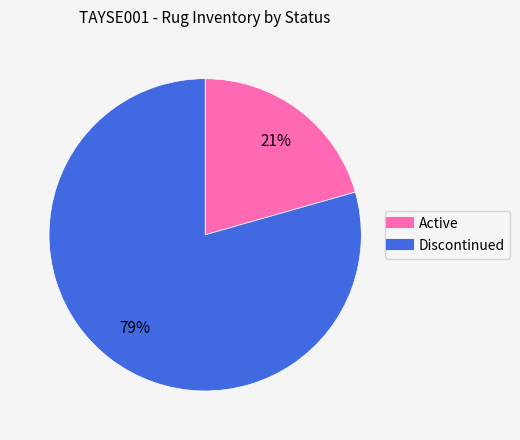

To the nearest percent, what portion does Discontinued represent?

79%